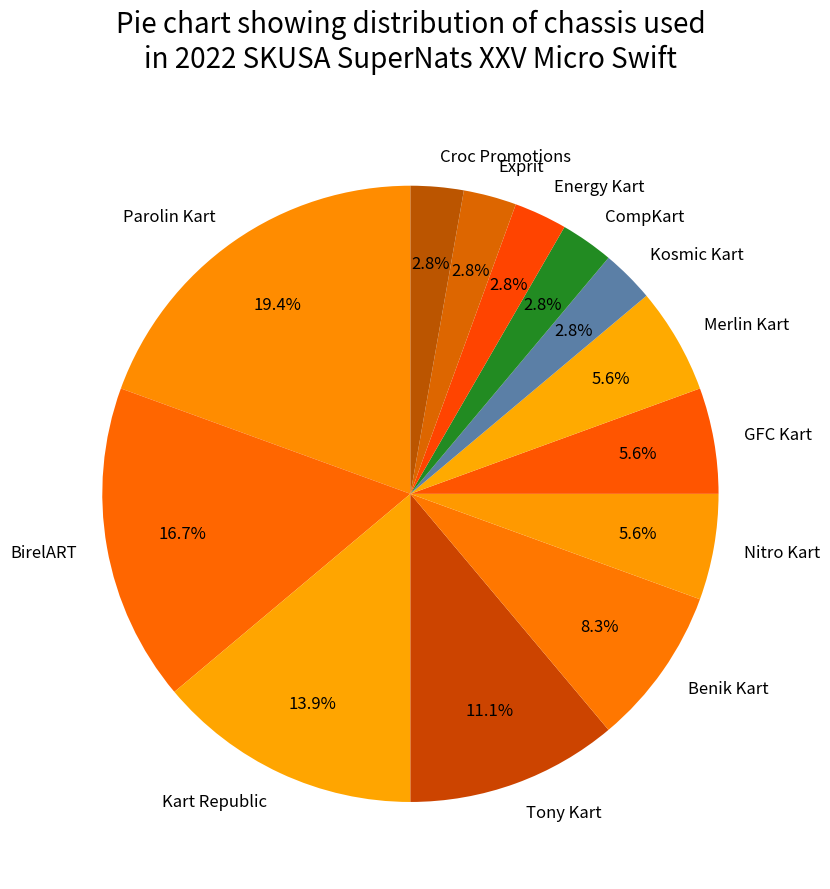

Between Merlin Kart and Kart Republic, which is larger?

Kart Republic